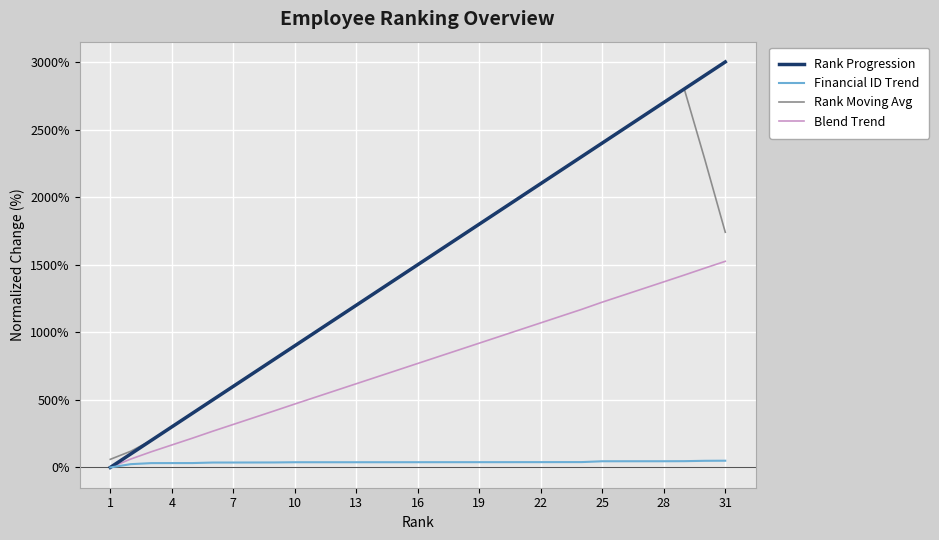

List the series in order of their peak value, highest first.

Rank Progression, Rank Moving Avg, Blend Trend, Financial ID Trend